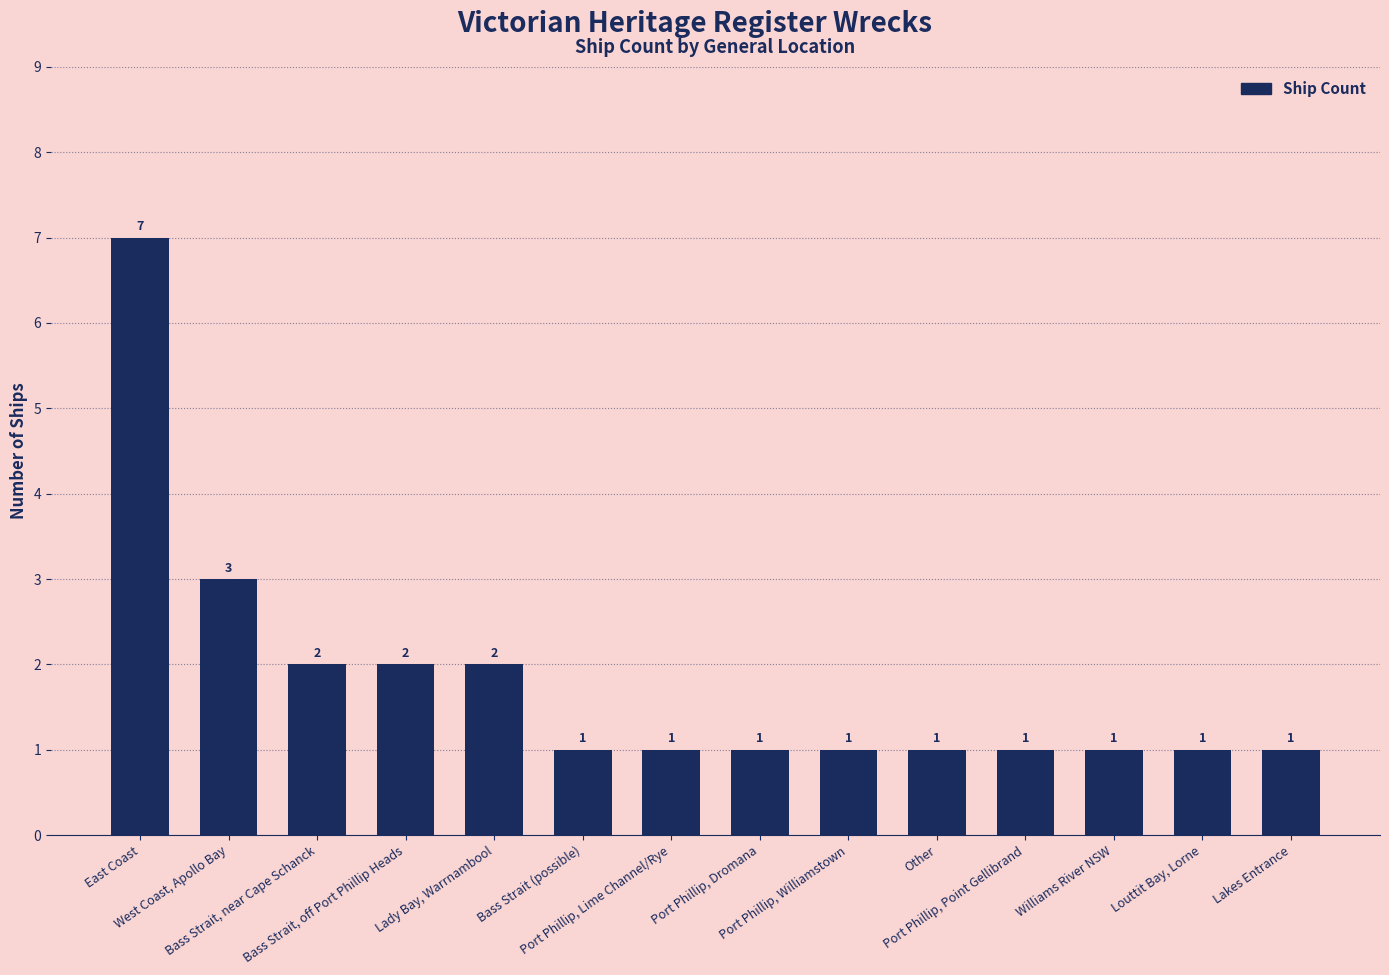

Where is the data nearest to the value 4?

West Coast, Apollo Bay